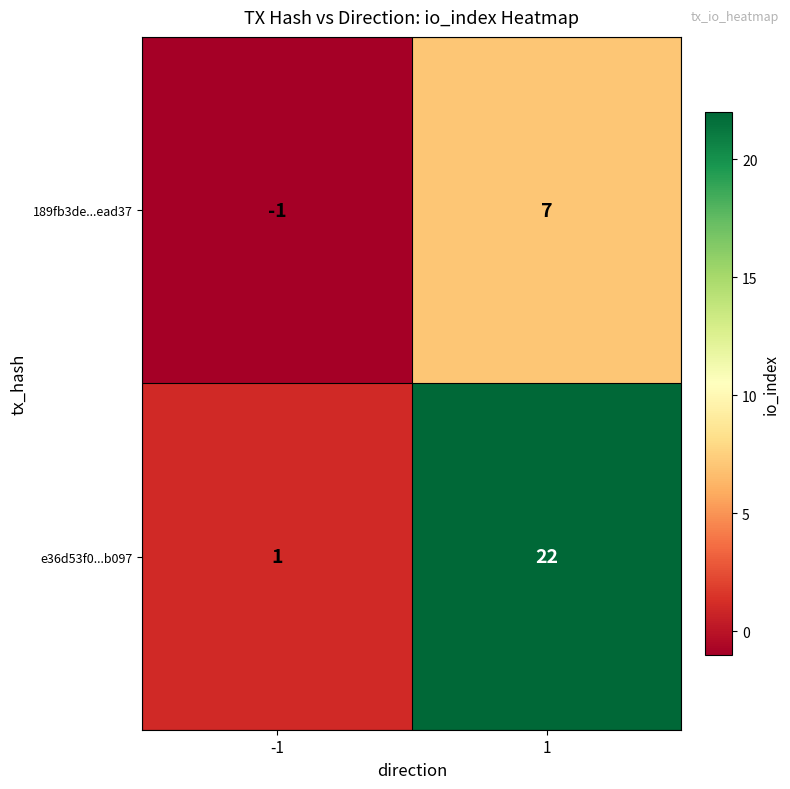

The e36d53f0...b097 series shows 1 at -1. True or false?

True